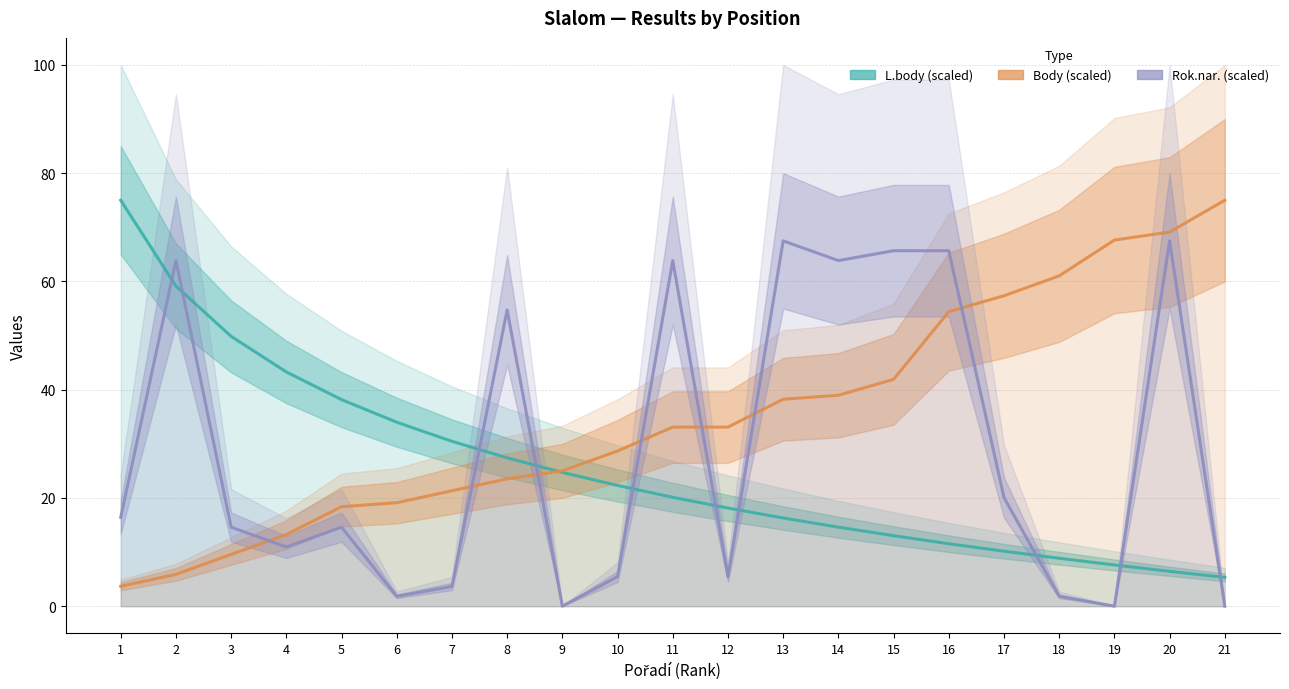

Where does the Rok.nar. (scaled) series first go above 14?

1